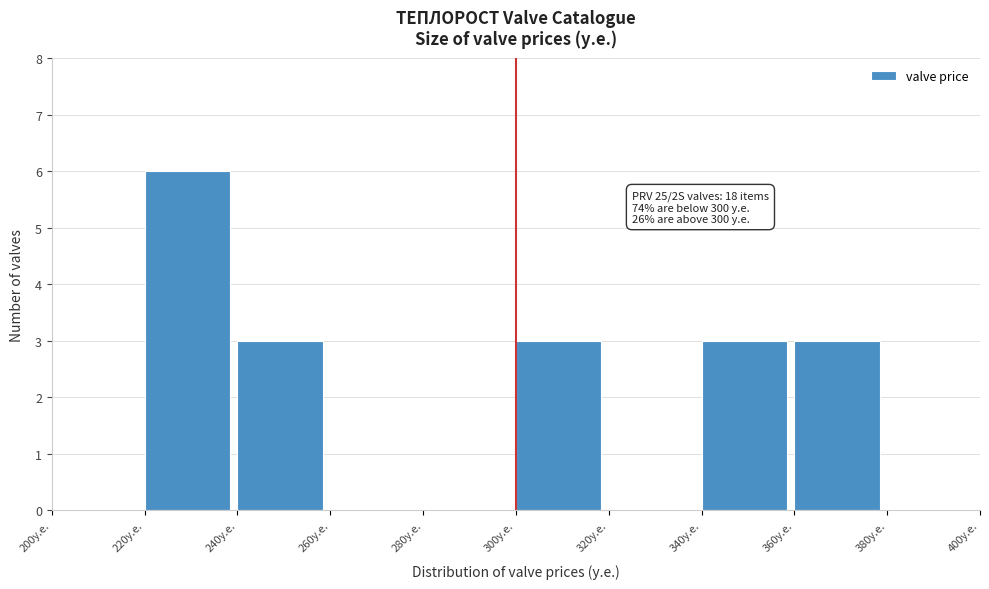

Over which range of the x-axis is the bar tallest?

220 to 240